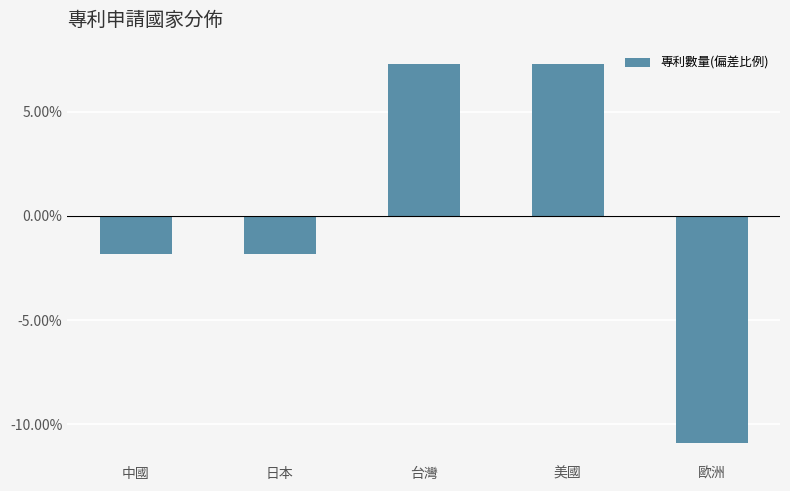

Does the chart contain any negative values?

Yes